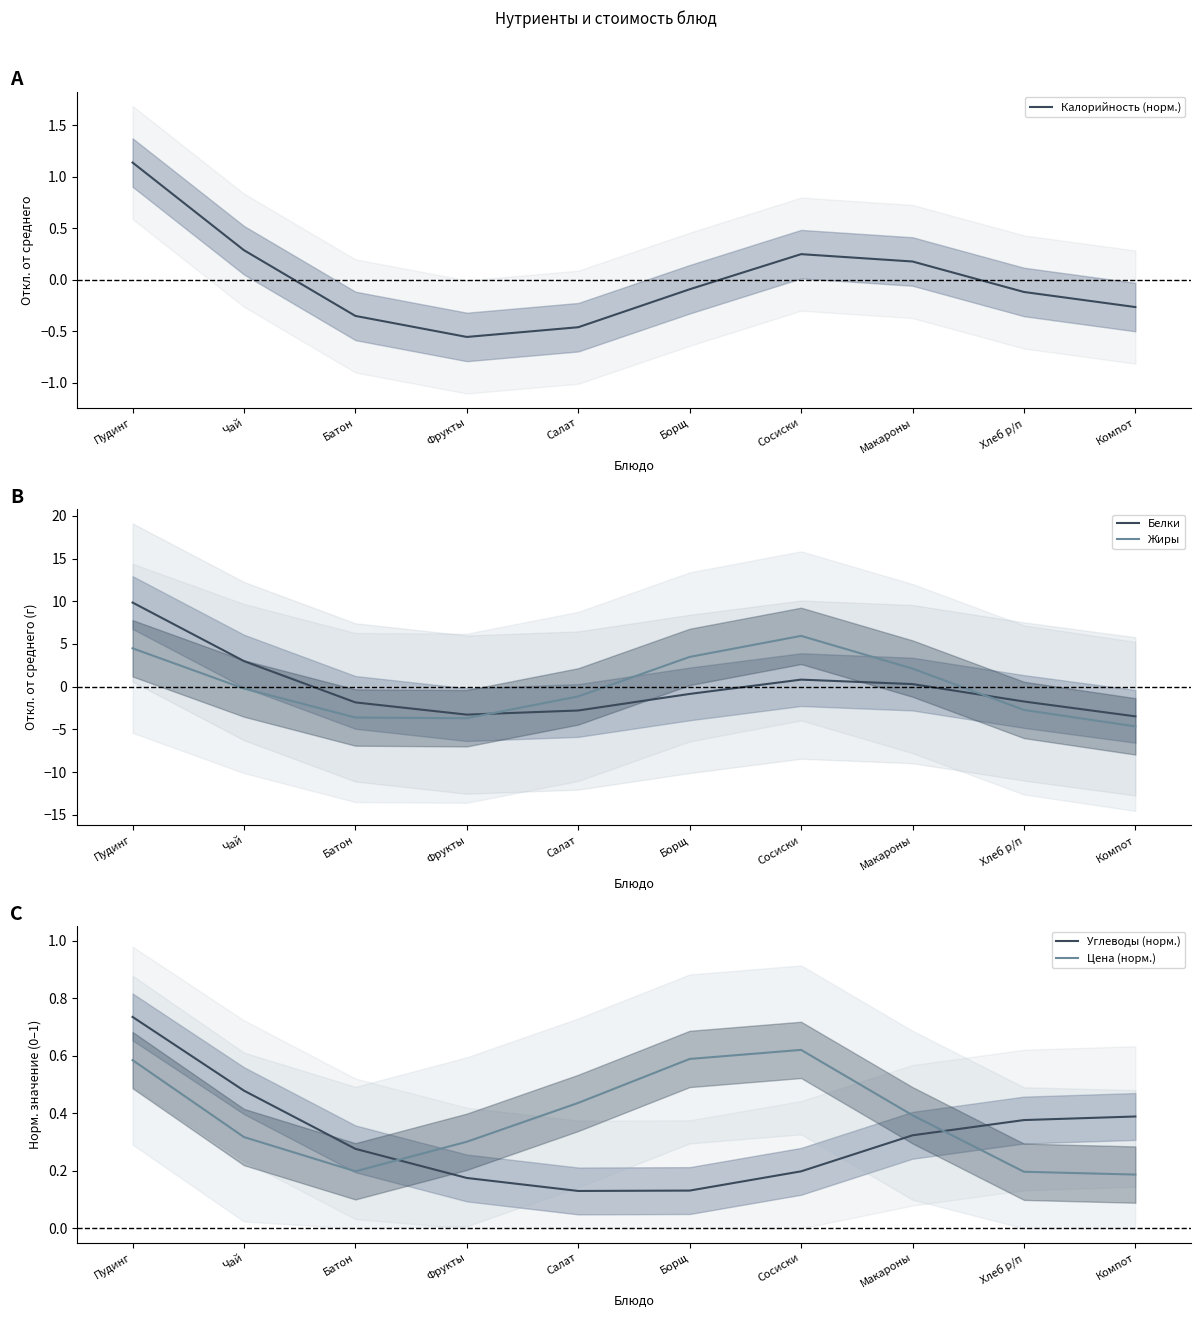

The Белки series shows -1.7 at Хлеб р/п. True or false?

True